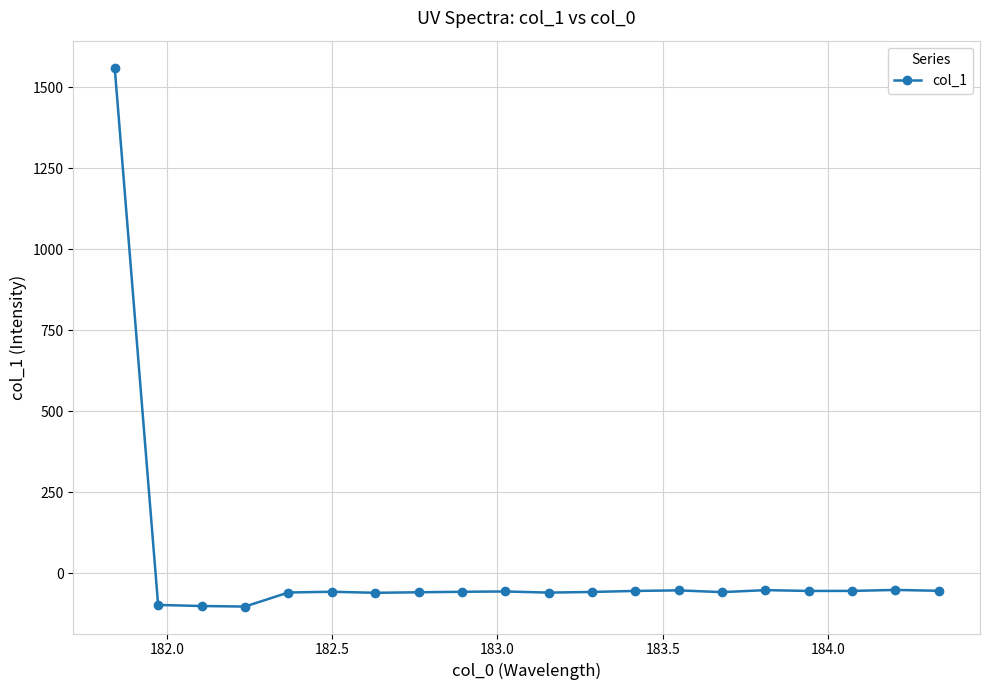

What is the minimum value shown in the chart?

-102.7